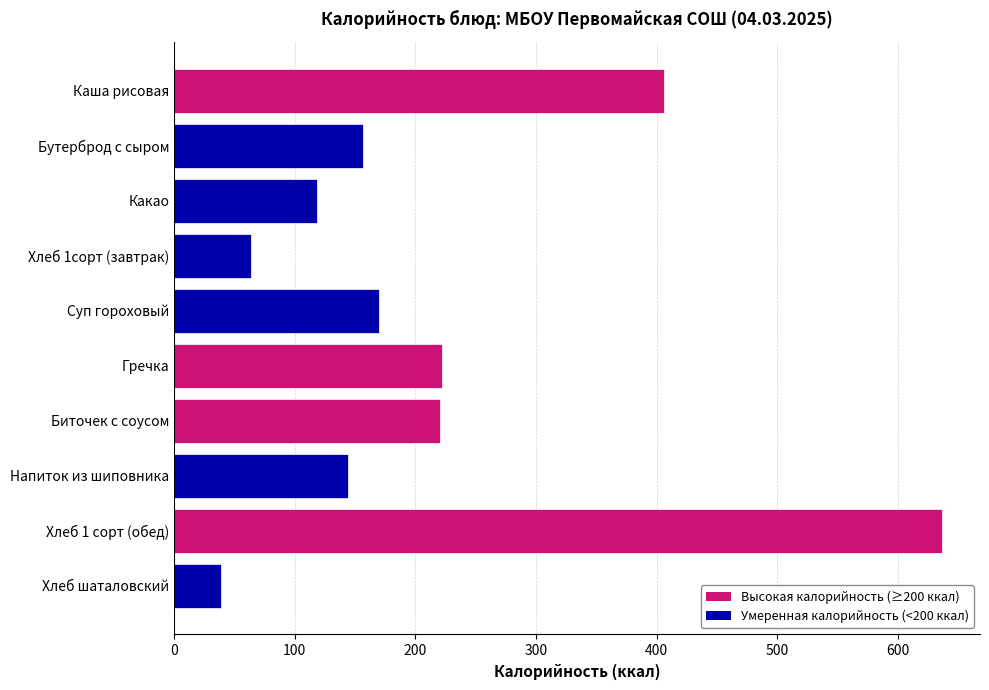

How many distinct data groups are displayed?

1